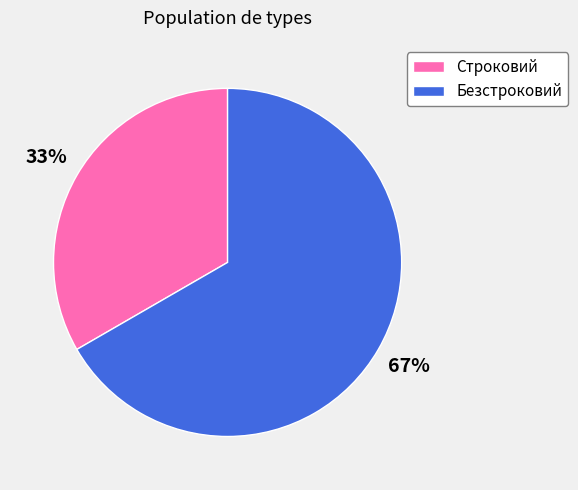

Which slice is the largest?

Безстроковий